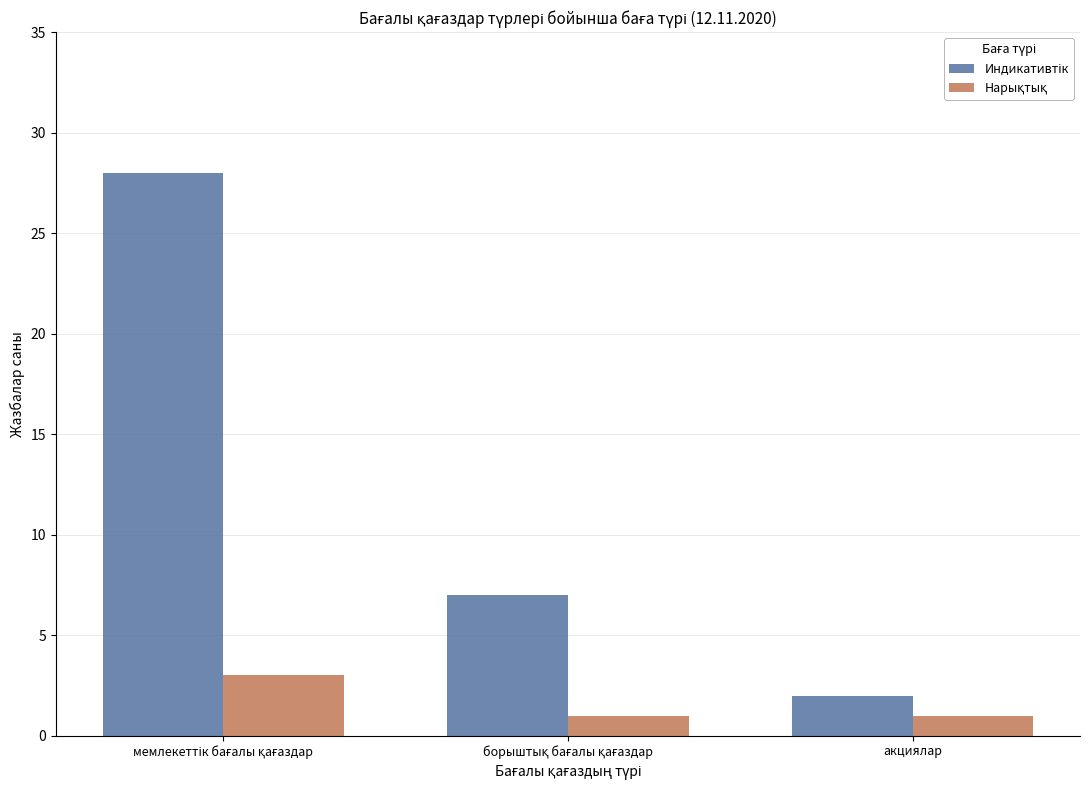

What is the total value across all series at акциялар?

3